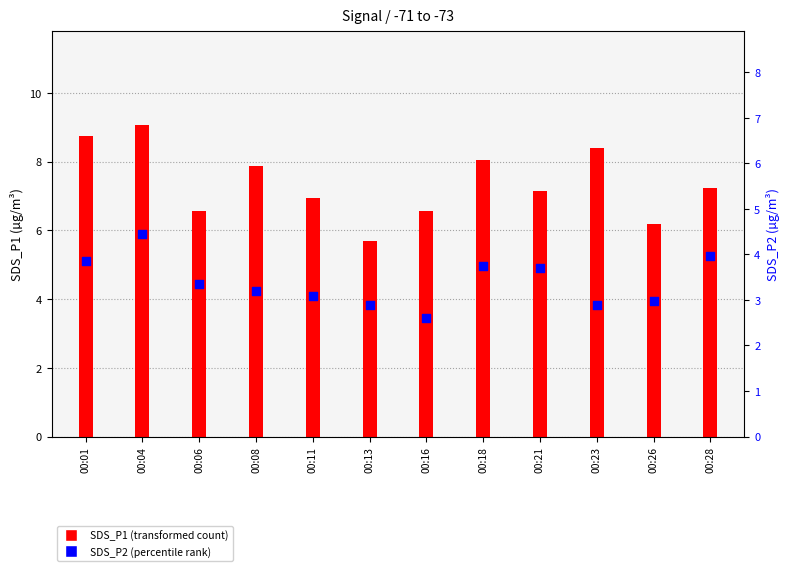

At how many categories does at least one series exceed 4?

12